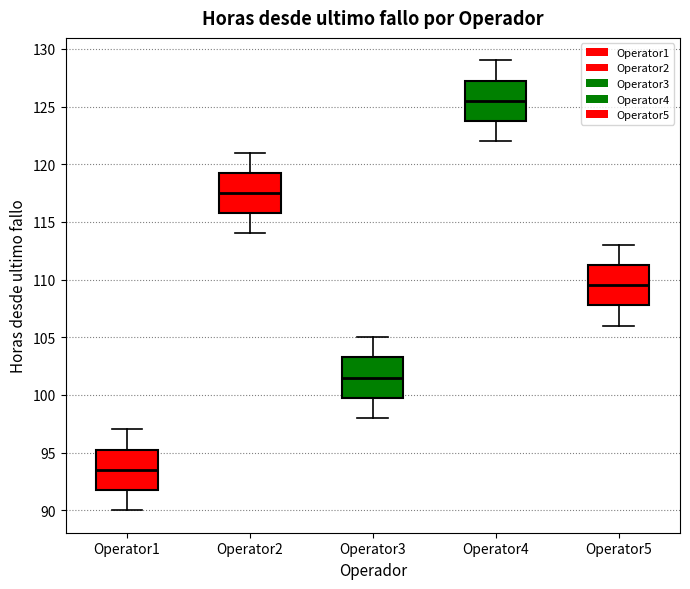

Reading left to right, transcribe this box plot: for each box, give where its median line is, the range the box spans, and where its two whiskers end, as read against the y-axis. The values are not printed on the chart, so give them approximately, as read against the axis.

Operator1: median 93.5, box 92.0 to 95.5, whiskers 90.0 to 97.0
Operator2: median 117.5, box 116.0 to 119.5, whiskers 114.0 to 121.0
Operator3: median 101.5, box 100.0 to 103.5, whiskers 98.0 to 105.0
Operator4: median 125.5, box 124.0 to 127.5, whiskers 122.0 to 129.0
Operator5: median 109.5, box 108.0 to 111.5, whiskers 106.0 to 113.0